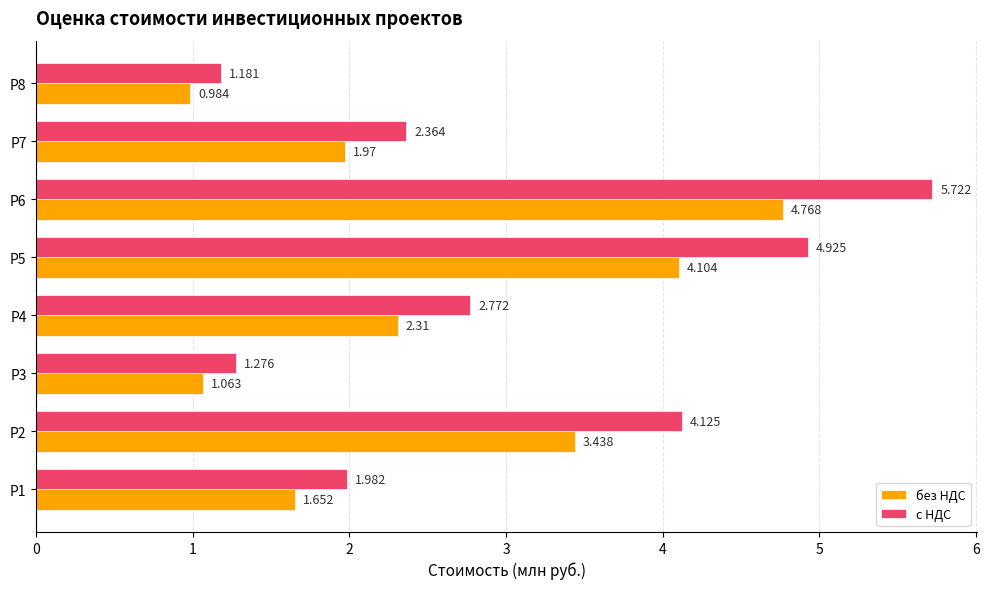

At how many categories does at least one series exceed 2?

5